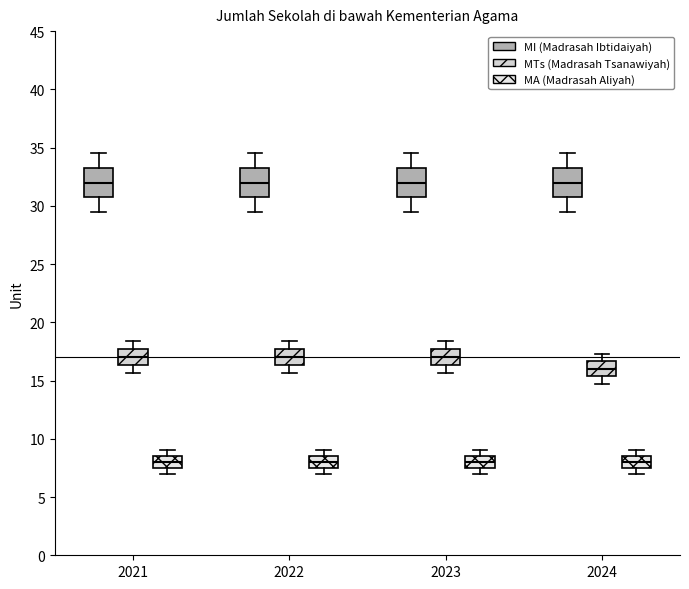

Reading left to right, transcribe this box plot: for each box, give where its median line is, the range the box spans, and where its two whiskers end, as read against the y-axis. The values are not printed on the chart, so give them approximately, as read against the axis.

2021 (MI (Madrasah Ibtidaiyah)): median 32.0, box 30.5 to 33.5, whiskers 29.5 to 34.5
2021 (MTs (Madrasah Tsanawiyah)): median 17.0, box 16.5 to 17.5, whiskers 15.5 to 18.5
2021 (MA (Madrasah Aliyah)): median 8.0, box 7.5 to 8.5, whiskers 7.0 to 9.0
2022 (MI (Madrasah Ibtidaiyah)): median 32.0, box 30.5 to 33.5, whiskers 29.5 to 34.5
2022 (MTs (Madrasah Tsanawiyah)): median 17.0, box 16.5 to 17.5, whiskers 15.5 to 18.5
2022 (MA (Madrasah Aliyah)): median 8.0, box 7.5 to 8.5, whiskers 7.0 to 9.0
2023 (MI (Madrasah Ibtidaiyah)): median 32.0, box 30.5 to 33.5, whiskers 29.5 to 34.5
2023 (MTs (Madrasah Tsanawiyah)): median 17.0, box 16.5 to 17.5, whiskers 15.5 to 18.5
2023 (MA (Madrasah Aliyah)): median 8.0, box 7.5 to 8.5, whiskers 7.0 to 9.0
2024 (MI (Madrasah Ibtidaiyah)): median 32.0, box 30.5 to 33.5, whiskers 29.5 to 34.5
2024 (MTs (Madrasah Tsanawiyah)): median 16.0, box 15.5 to 16.5, whiskers 14.5 to 17.5
2024 (MA (Madrasah Aliyah)): median 8.0, box 7.5 to 8.5, whiskers 7.0 to 9.0